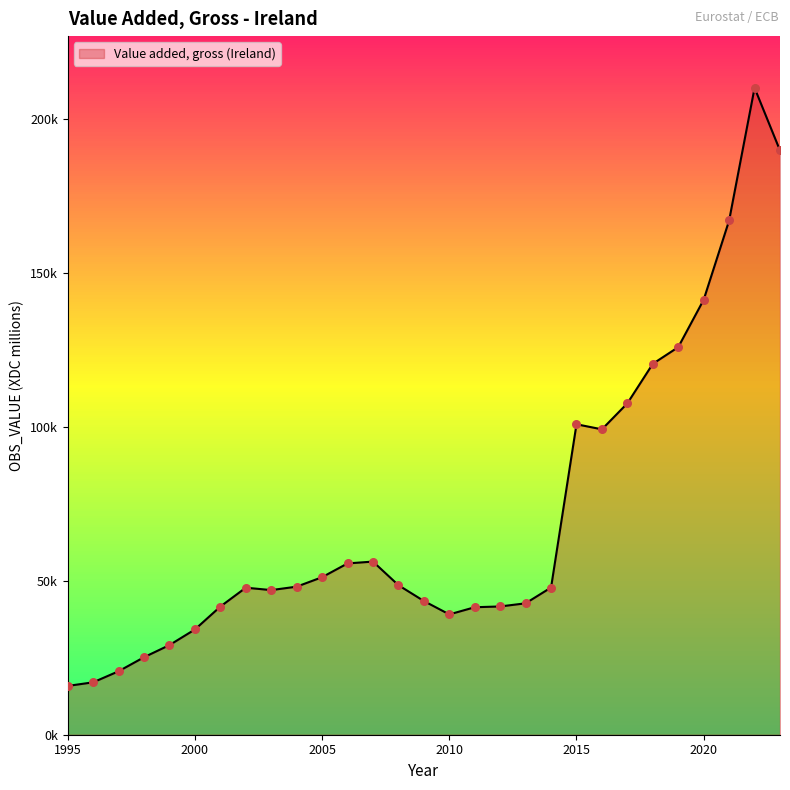

Does the chart have visible grid lines?

No